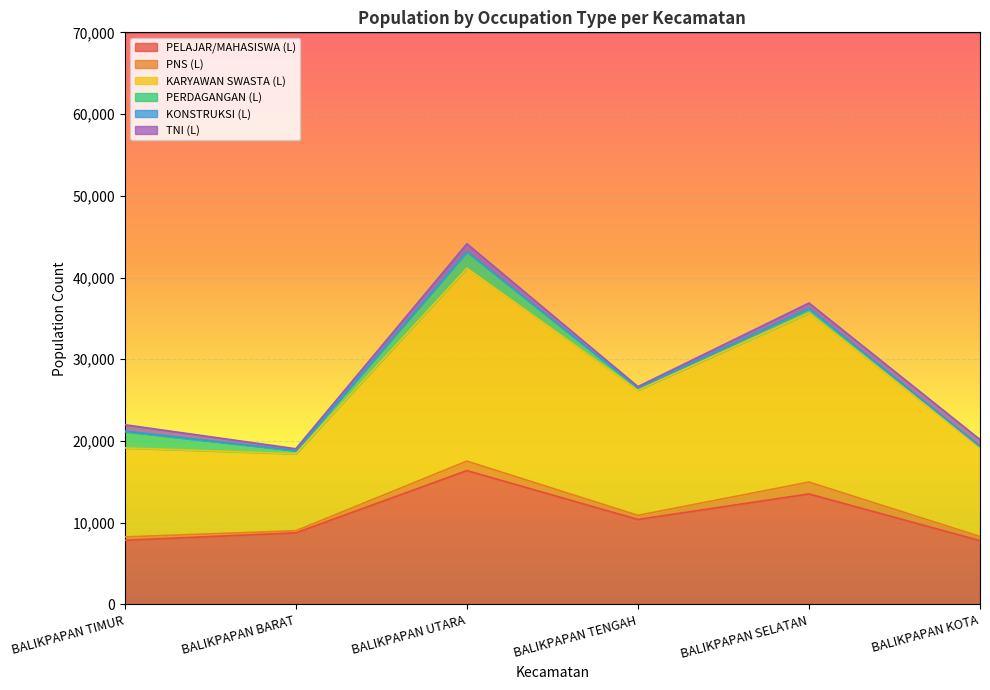

At which label is PELAJAR/MAHASISWA (L) closest to 12090?

BALIKPAPAN SELATAN